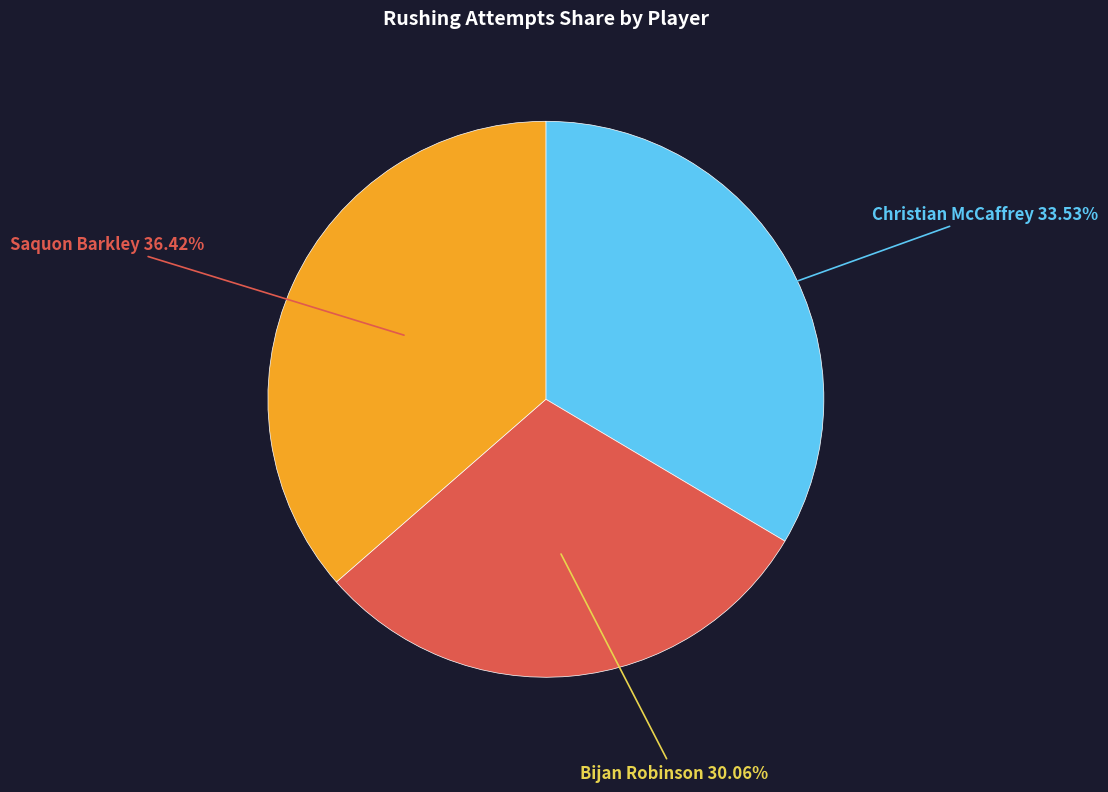

Count the number of slices in the pie.

3